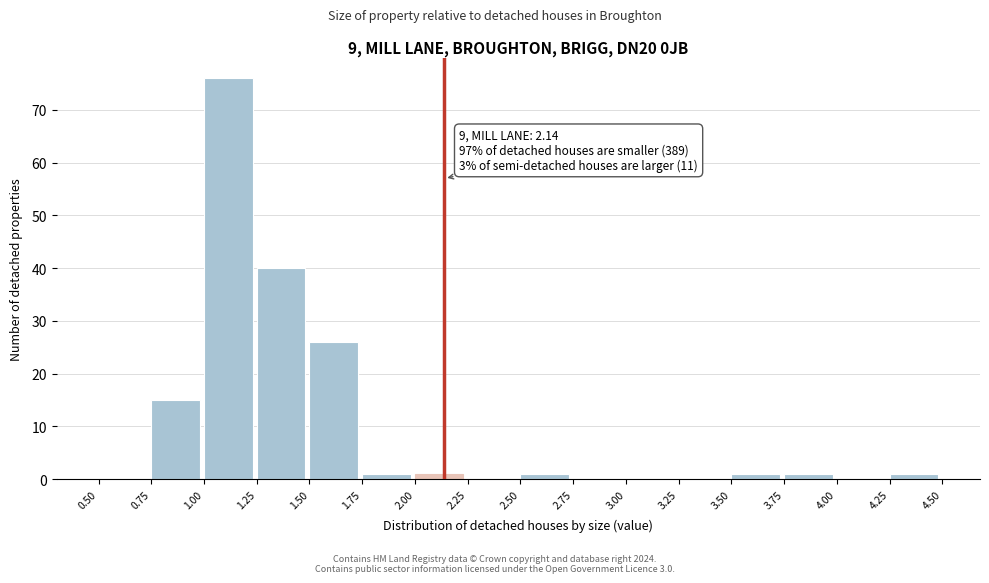

Over which range of the x-axis is the bar tallest?

1.00 to 1.25